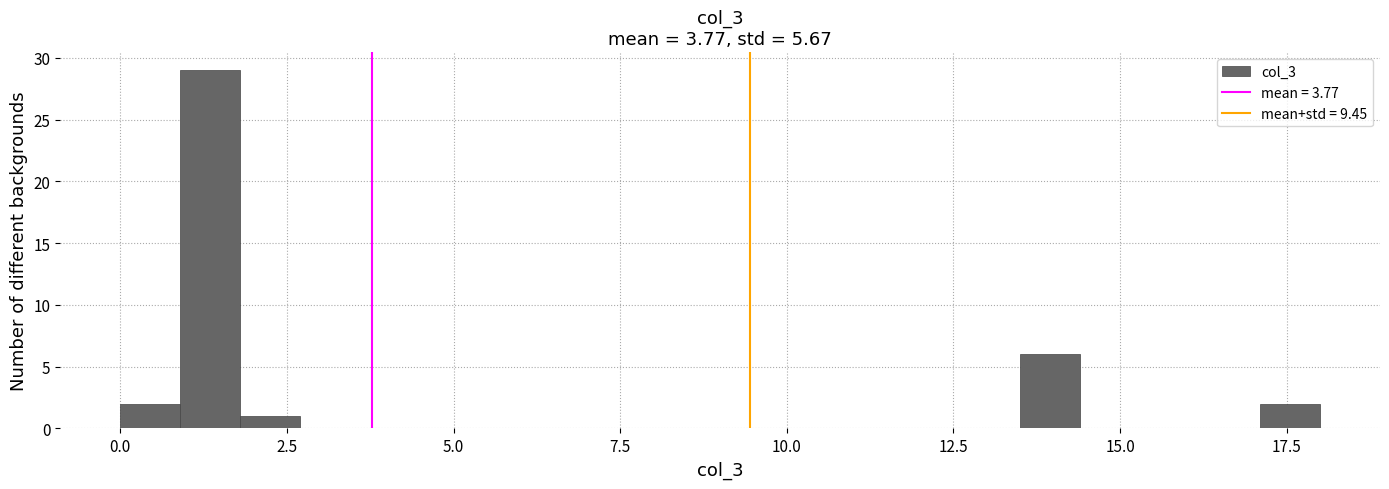

Read against the x-axis, roughly where is the centre of the tallest bar?

1.5